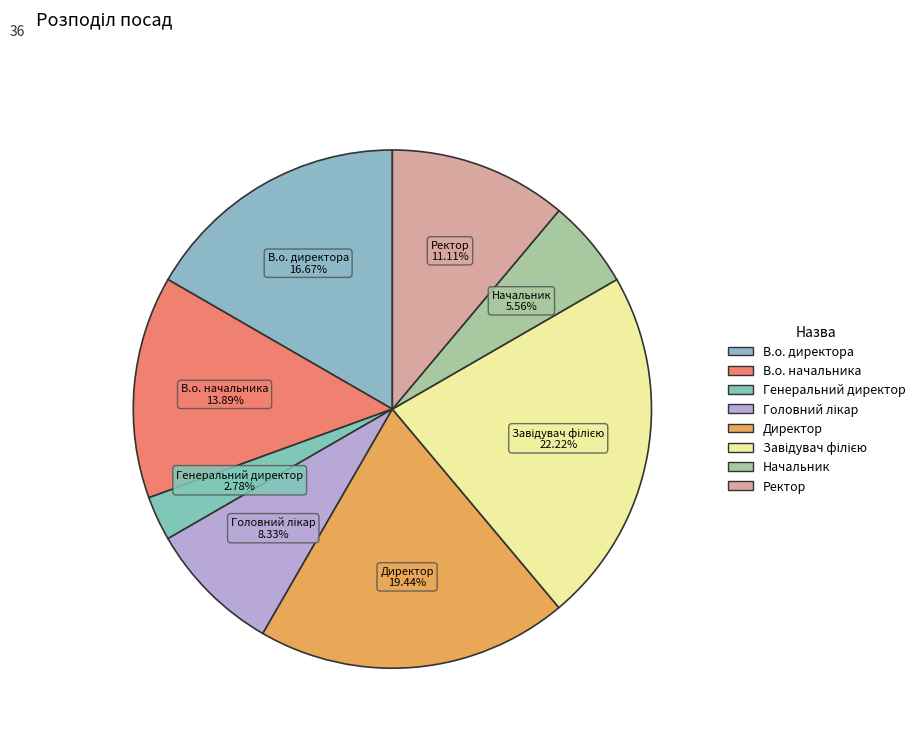

To the nearest percent, what percentage of the pie is Начальник?

6%